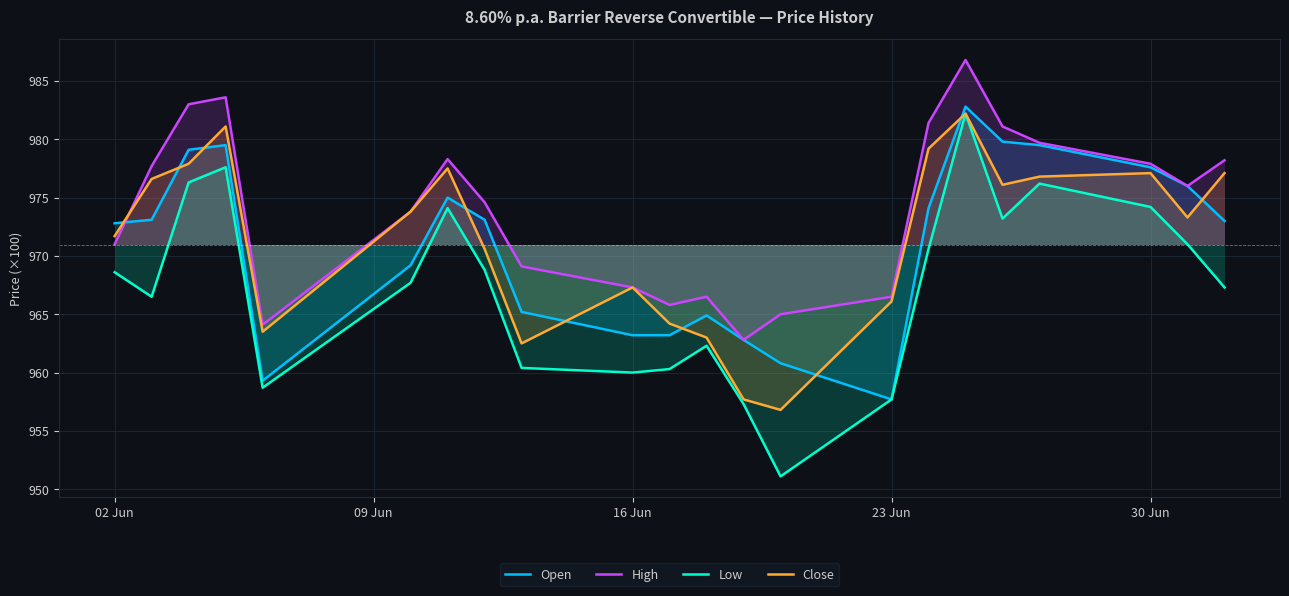

Reading left to right, transcribe all the data shown in this chart.

Open: 97280	97310	97910	97950	95930	96920	97500	97310	96520	96320	96320	96490	96280	96080	95770	97410	98280	97980	97950	97760	97600	97300
High: 97100	97770	98300	98360	96410	97380	97830	97460	96910	96730	96580	96650	96280	96500	96650	98140	98680	98110	97970	97790	97600	97820
Low: 96860	96650	97630	97760	95870	96770	97410	96880	96040	96000	96030	96230	95730	95110	95770	97060	98220	97320	97620	97420	97100	96730
Close: 97170	97660	97790	98110	96350	97380	97750	97060	96250	96730	96420	96300	95770	95680	96610	97920	98220	97610	97680	97710	97330	97710